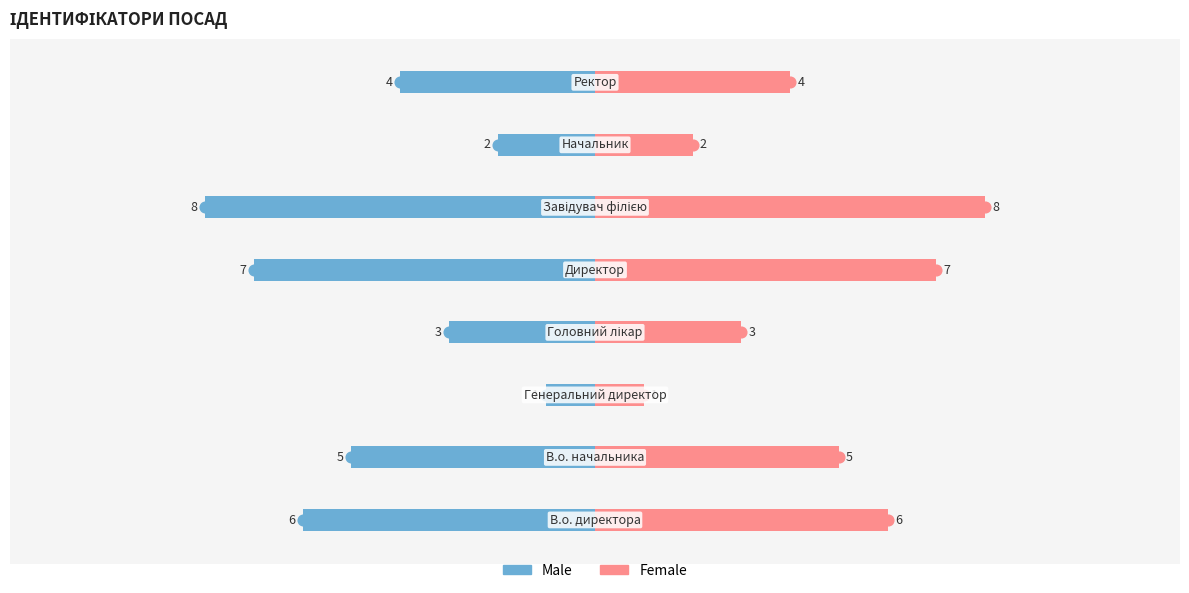

At how many categories does at least one series exceed 7?

1